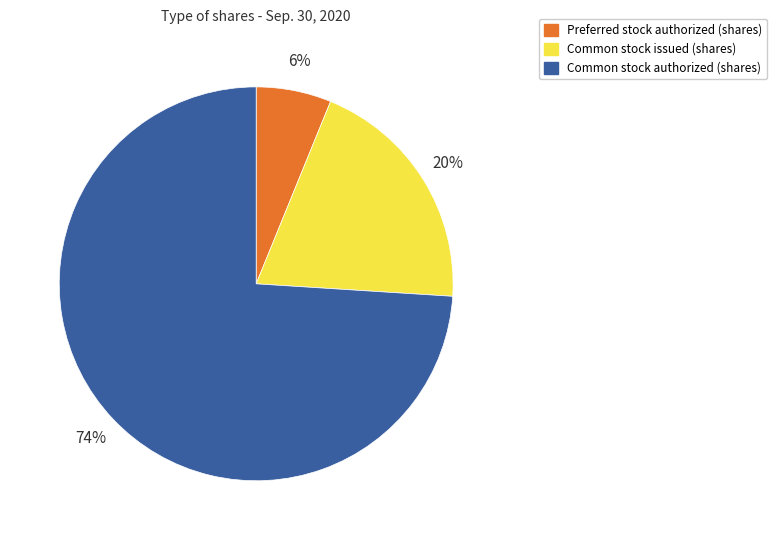

What percentage is the Preferred stock authorized (shares) slice, to the nearest percent?

6%